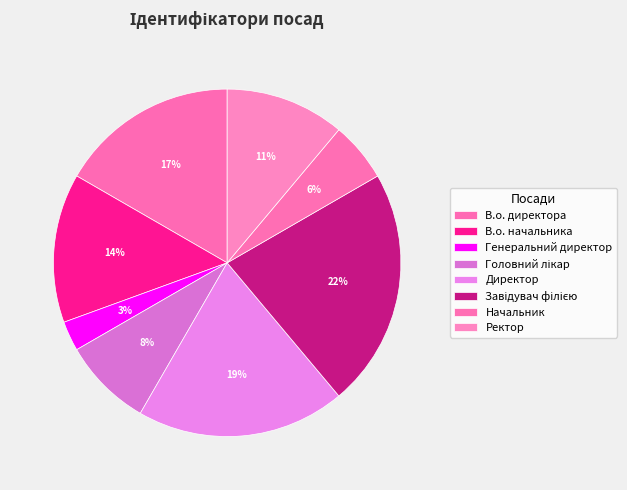

What is the largest slice in the pie chart?

Завідувач філією